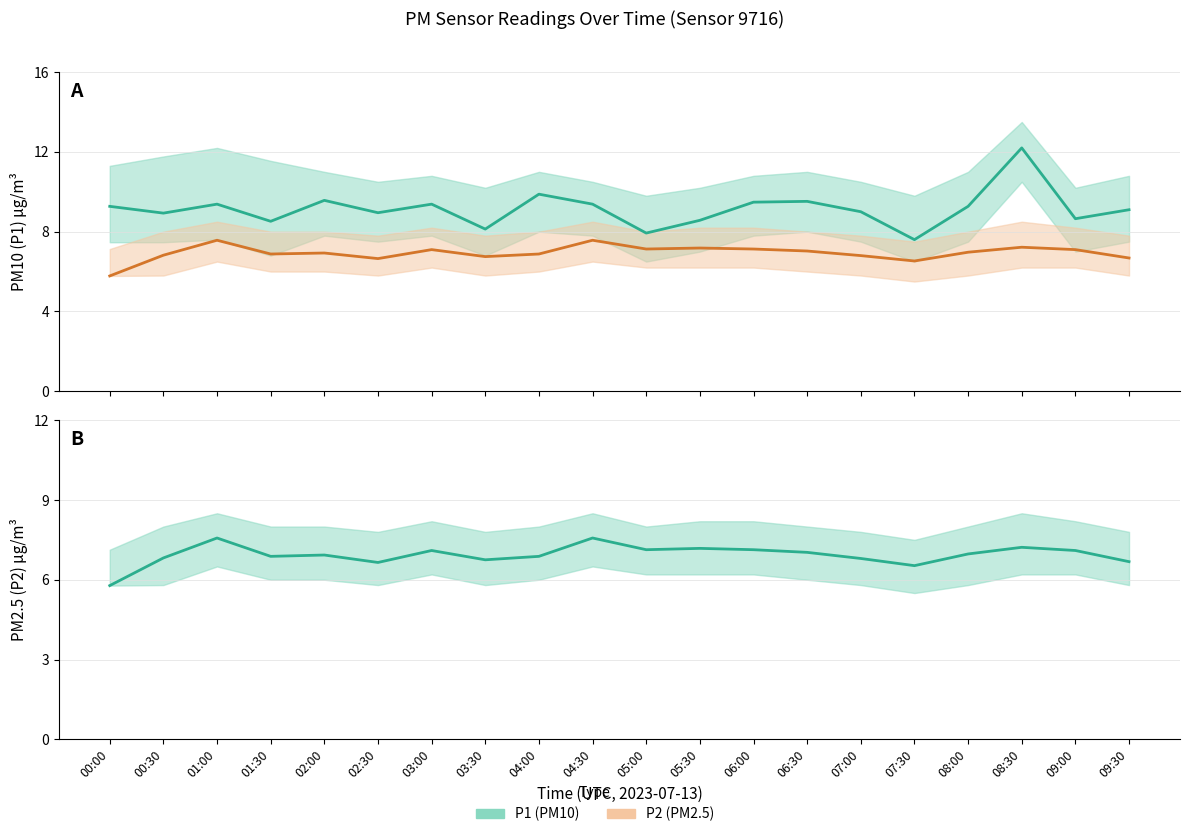

True or false: P2 and P1 cross at least once.

False